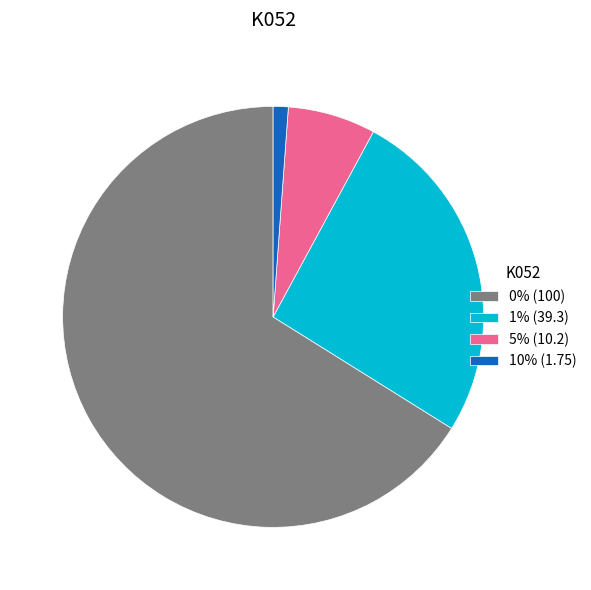

Does 0% (100) represent more than half of the total?

Yes